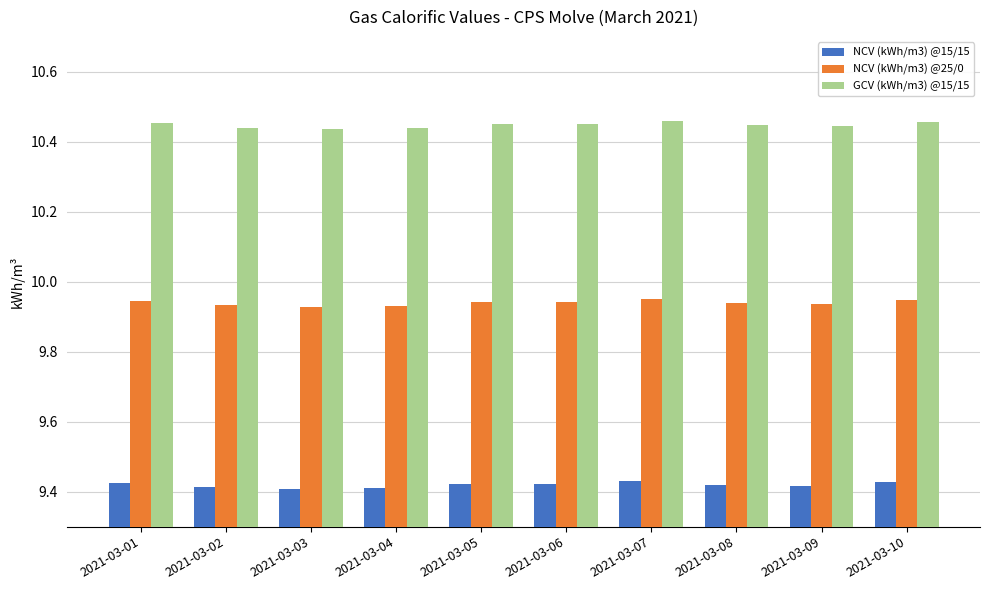

List the series in order of their peak value, lowest first.

NCV (kWh/m3) @15/15, NCV (kWh/m3) @25/0, GCV (kWh/m3) @15/15